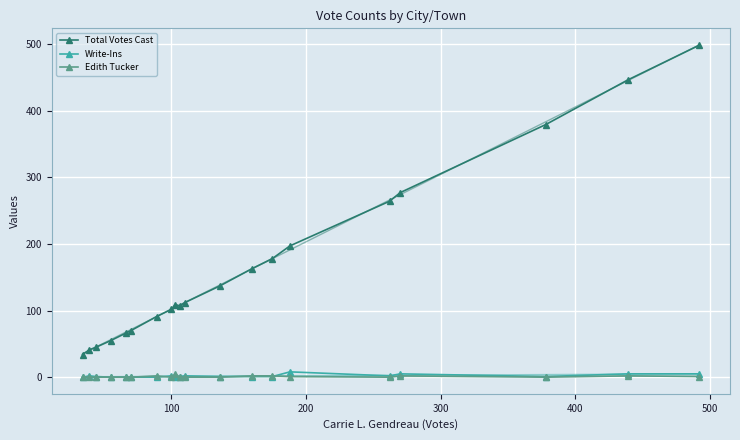

True or false: Edith Tucker and Total Votes Cast intersect in this chart.

False